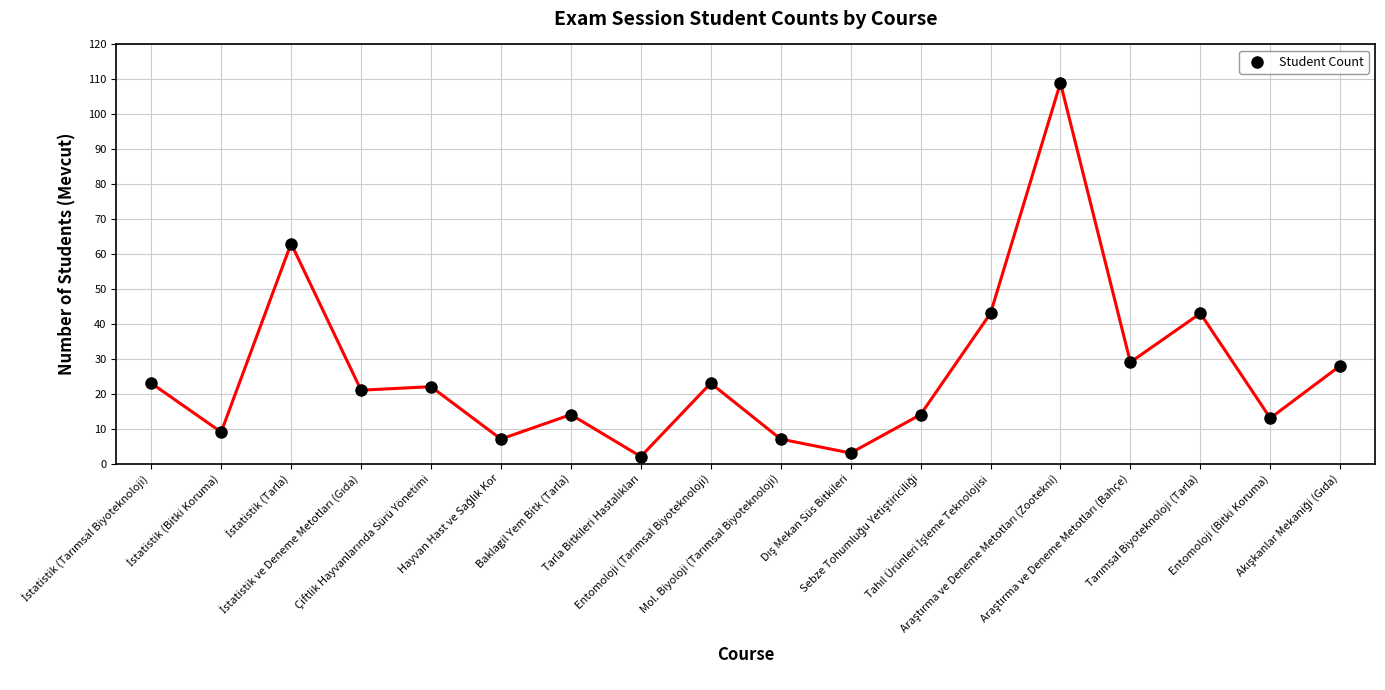

What Y value in the scatter plot is closest to 55?

63